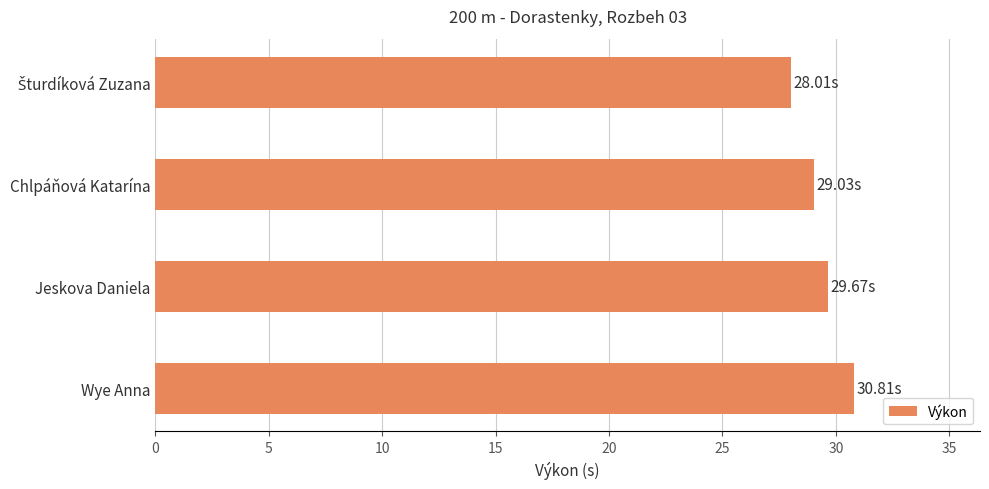

At which category does the chart reach its peak across all series?

Wye Anna